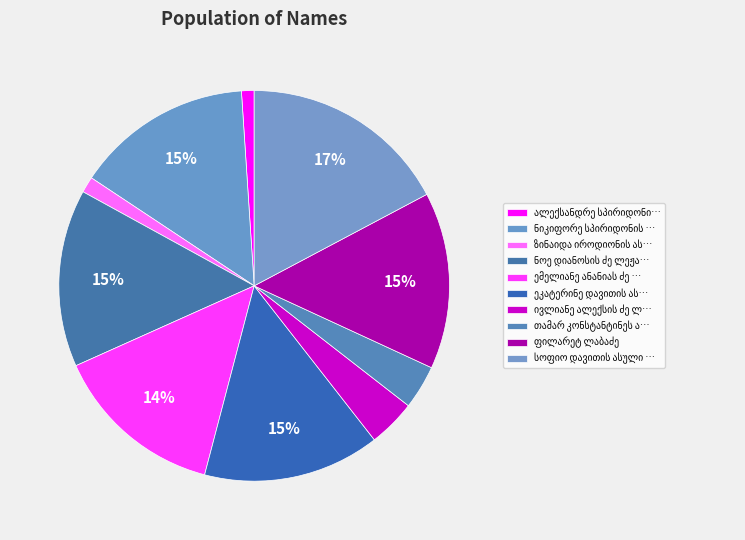

Rank the categories by value from lowest to highest.

ალექსანდრე სპირიდონის ძე ლომთათიძე, ზინაიდა იროდიონის ასული ოქროპირიძე, თამარ კონსტანტინეს ასული ლორთქიფანიძე, ივლიანე ალექსის ძე ლასხიშვილი, ემელიანე ანანიას ძე ლომთათიძე, ეკატერინე დავითის ასული ლორთქიფანიძე, ფილარეტ ლაბაძე, ნიკიფორე სპირიდონის ძე ლომთათიძე, ნოე დიანოსის ძე ლეჟავა, სოფიო დავითის ასული ლონდარიძე